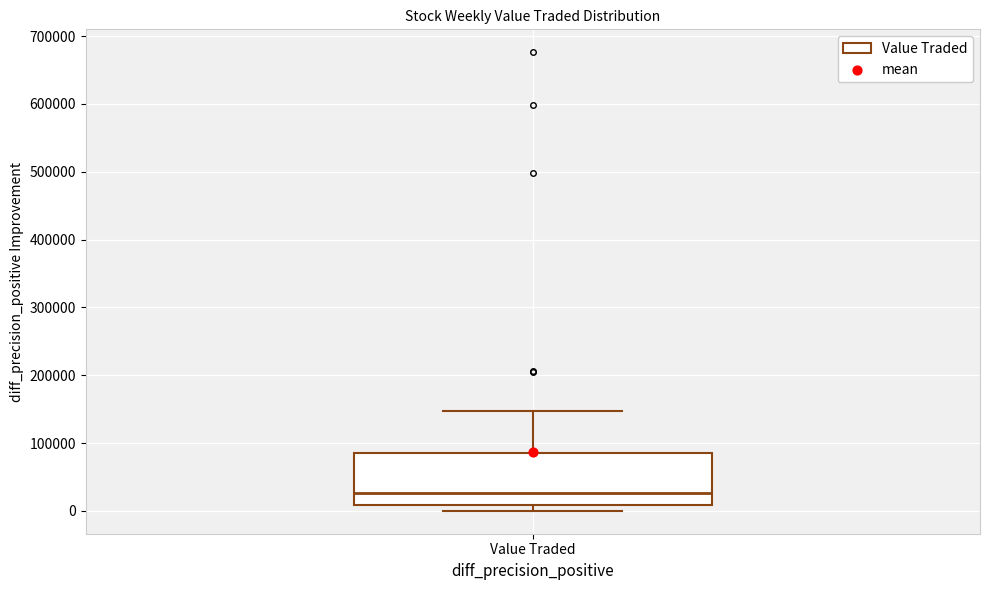

Transcribe this box plot: give where the median line is, the range the box spans, and where the two whiskers end, as read against the y-axis. The values are not printed on the chart, so give them approximately, as read against the axis.

median 30000, box 10000 to 90000, whiskers 0 to 150000